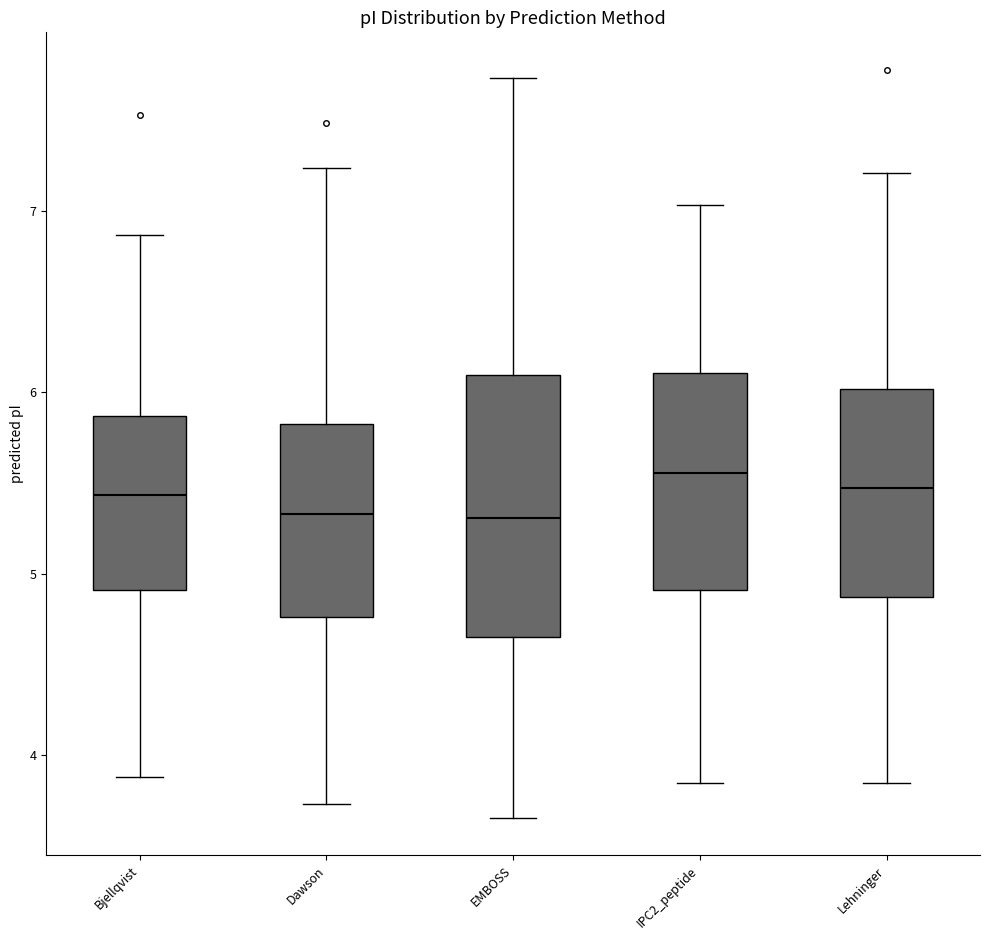

Where does the lower whisker of the box for Bjellqvist end on the y-axis? The values are not printed on the chart, so give them approximately, as read against the axis.

3.9